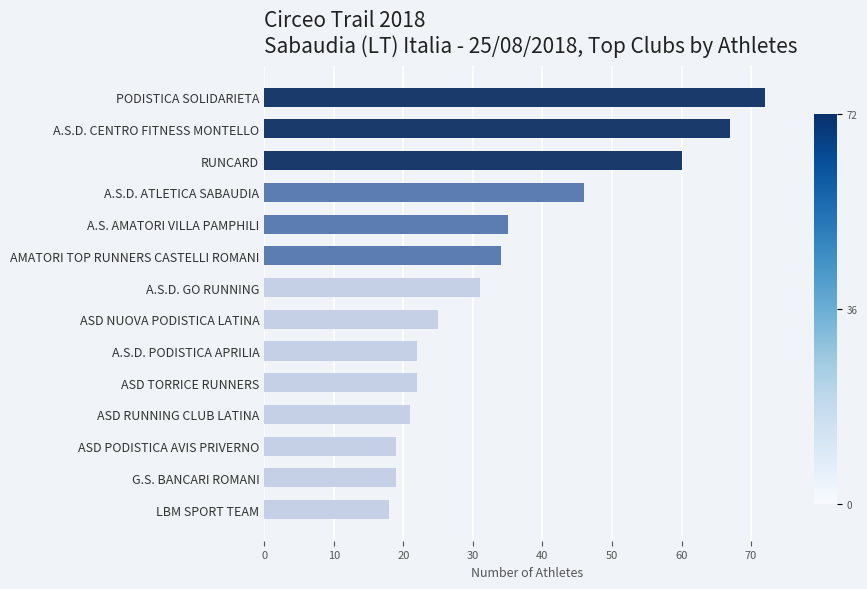

True or false: the data shows 55 at A.S.D. GO RUNNING.

False